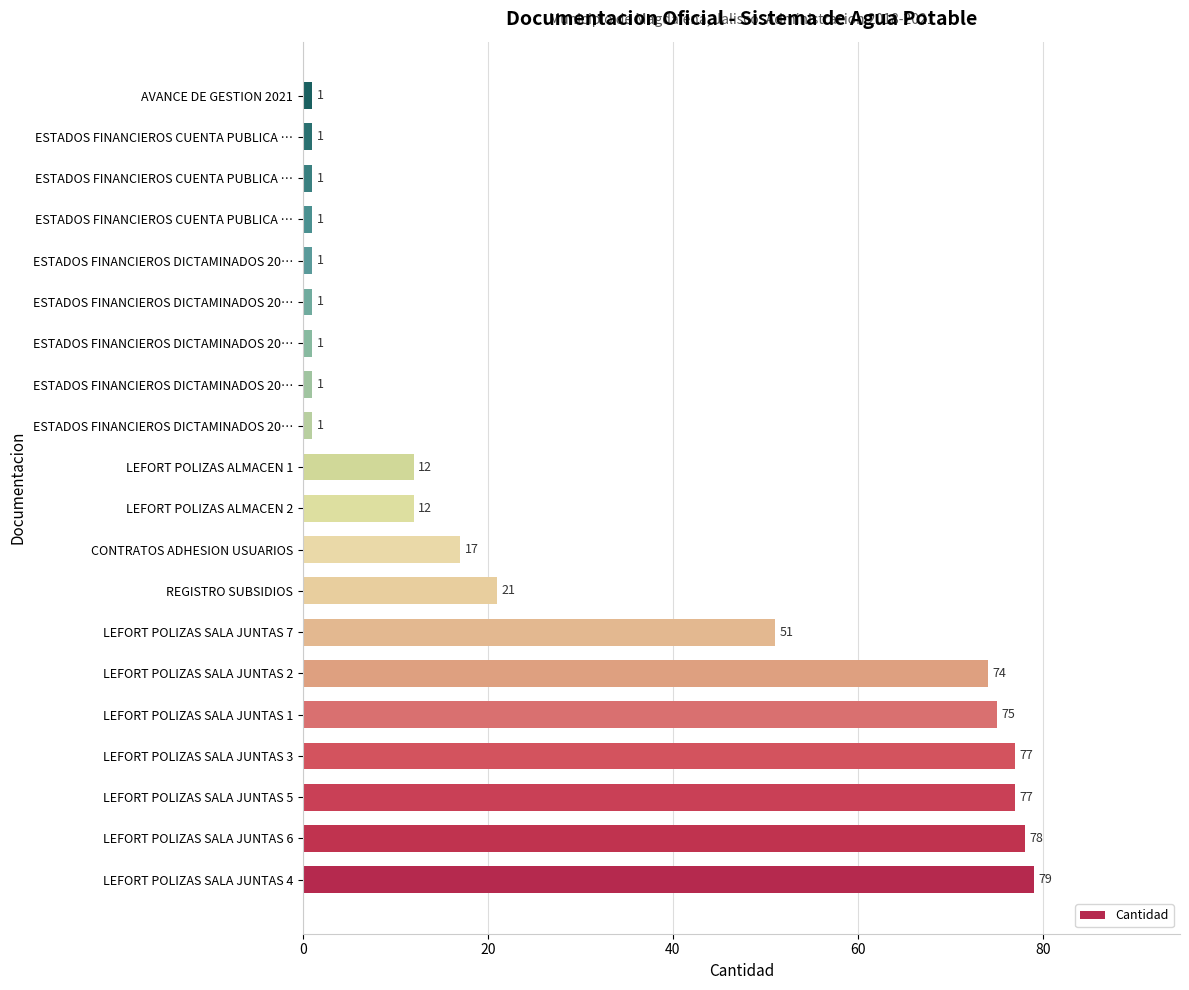

How many bars are there in total?

20